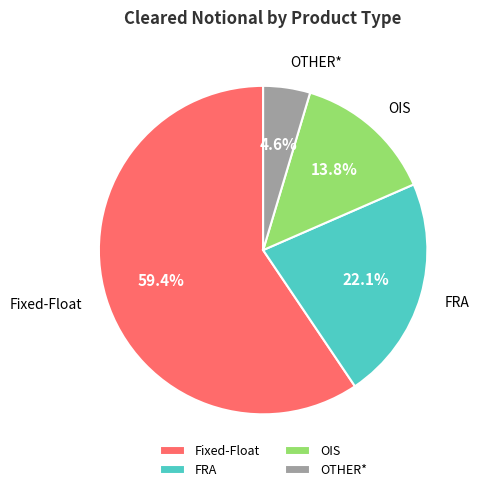

Between OIS and Fixed-Float, which is larger?

Fixed-Float